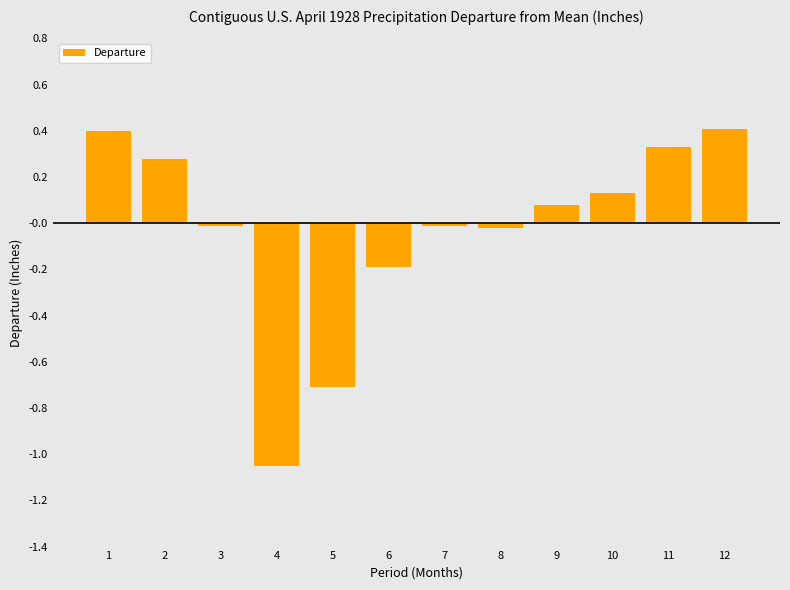

What is the greatest value displayed?

0.4